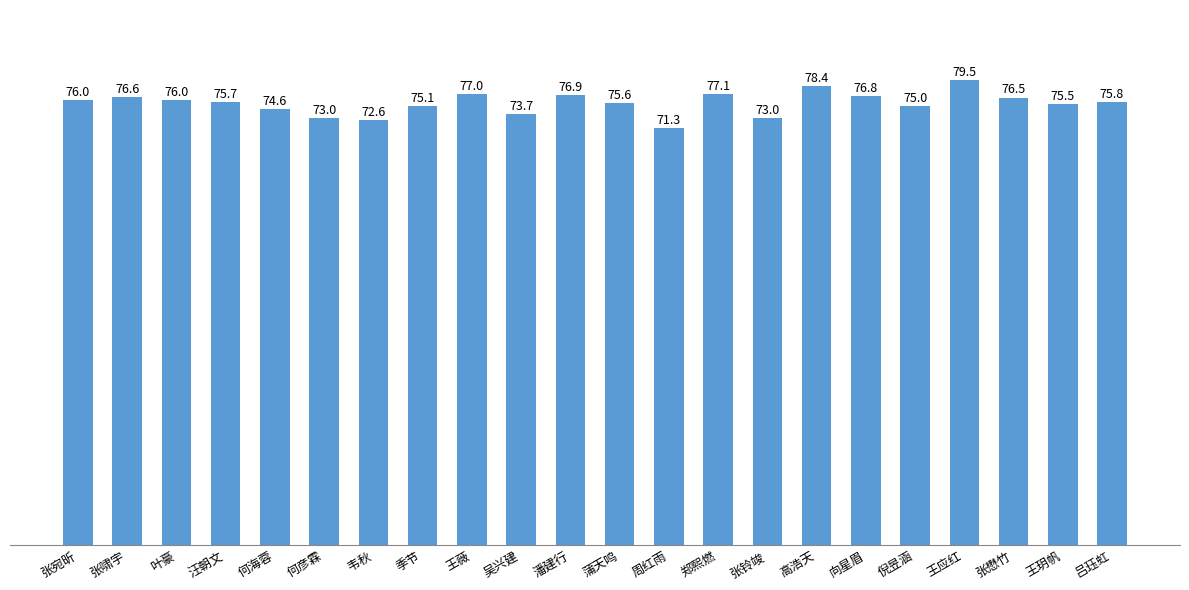

What is the change in value from 何海蓉 to 何彦霖?

-1.6